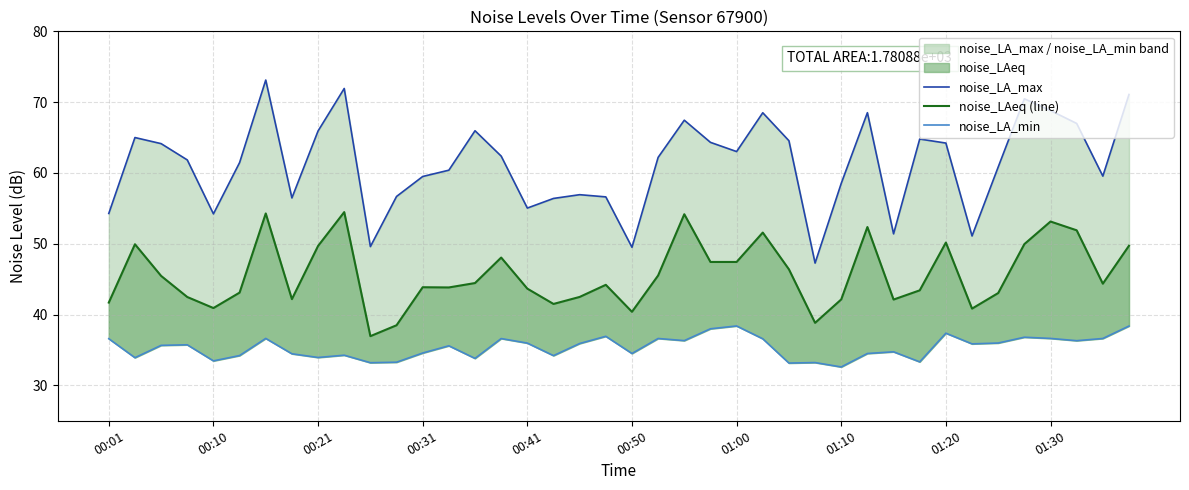

What position from the left is 01:10?

8